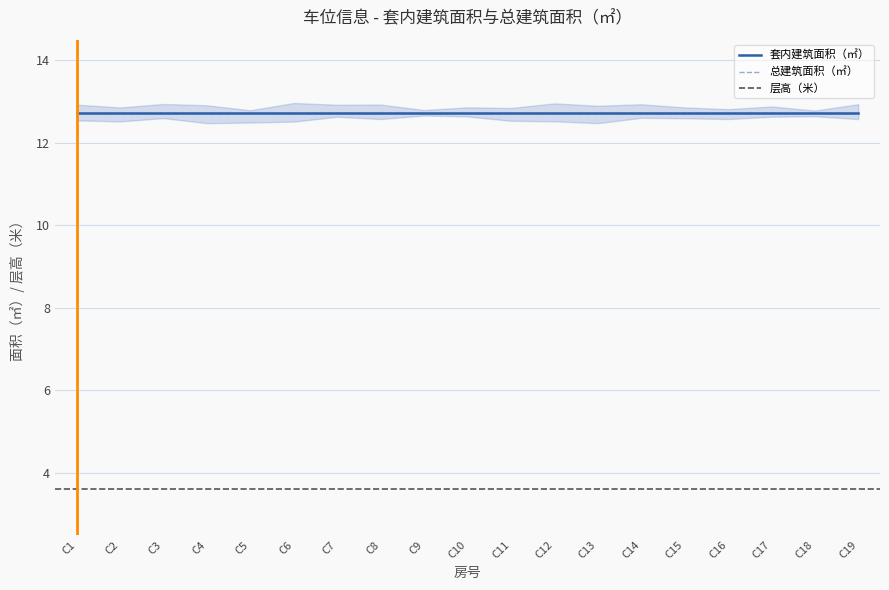

What is the minimum value shown in the chart?

3.6